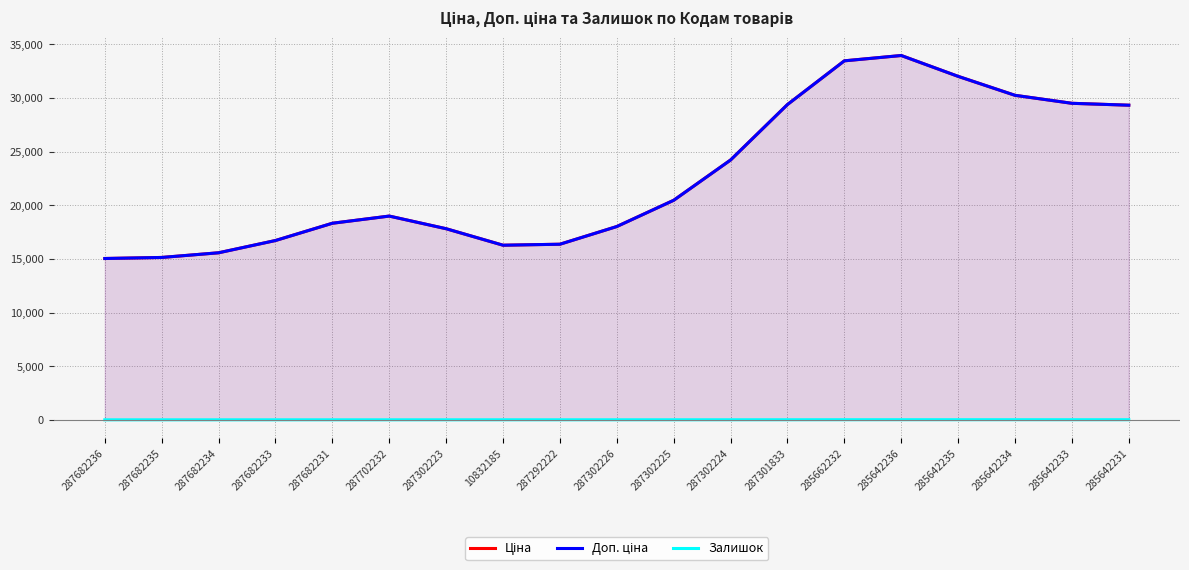

What are all the series names shown in the legend?

Ціна, Доп. ціна, Залишок